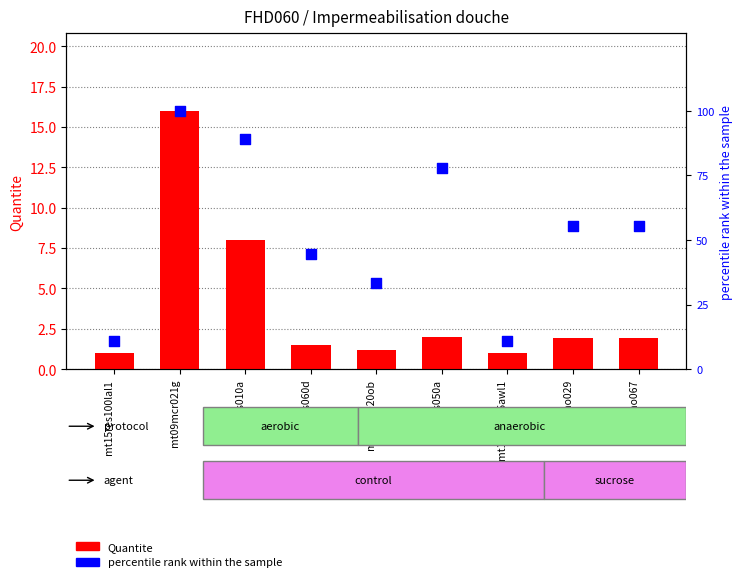

Which series has the widest spread of Y values?

percentile rank within the sample